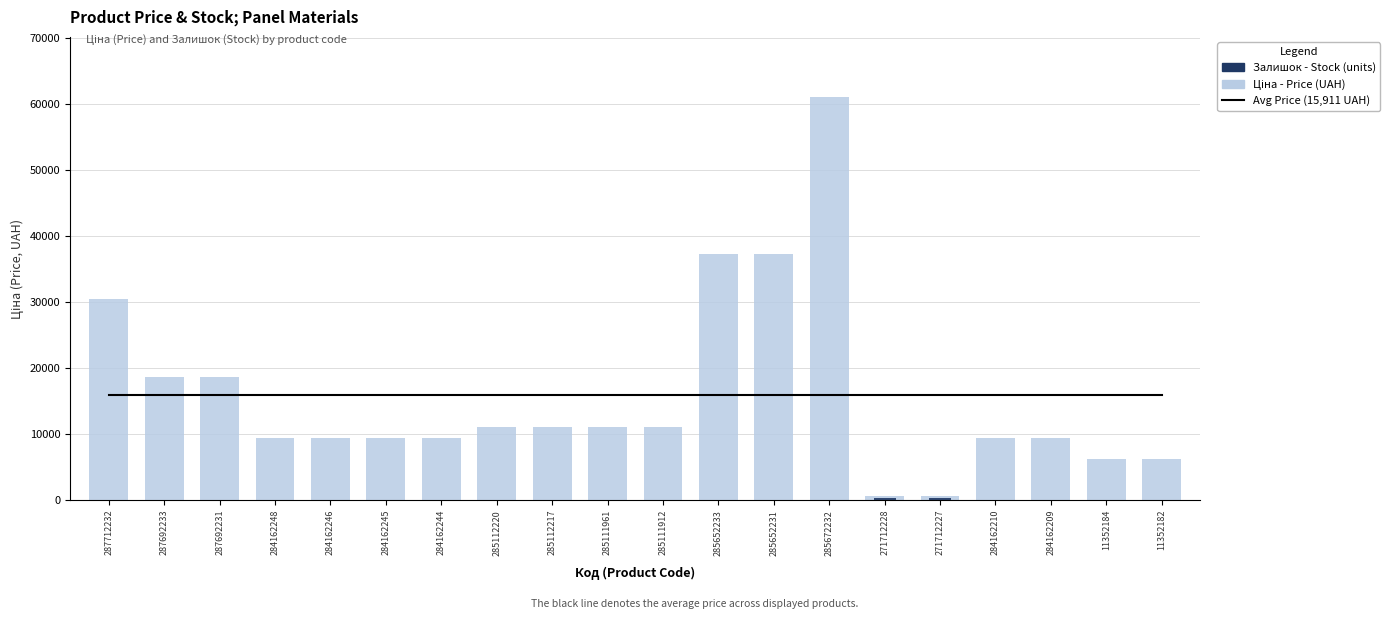

Which series changed the most between 285112217 and 285652231?

Ціна (Price, UAH)